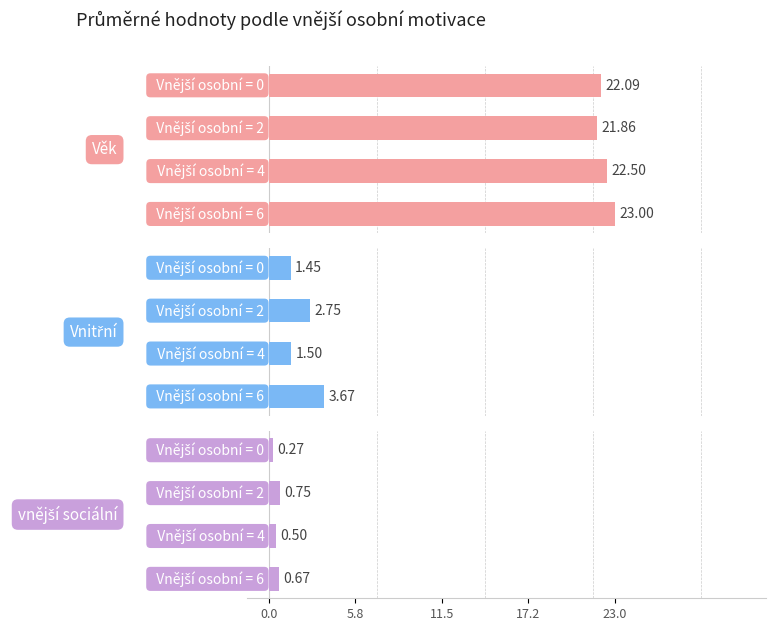

Is the value of Věk at 11.5 greater than the value of Vnitřní at 0.0?

Yes